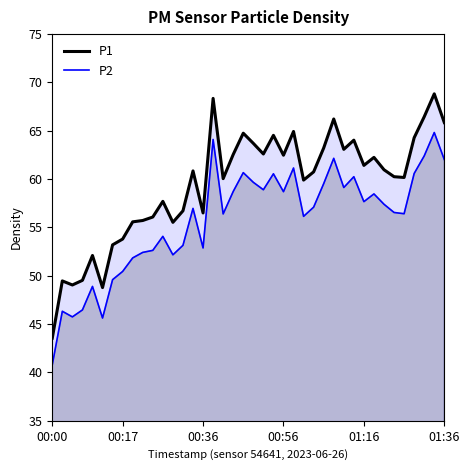

Does the chart have visible grid lines?

No